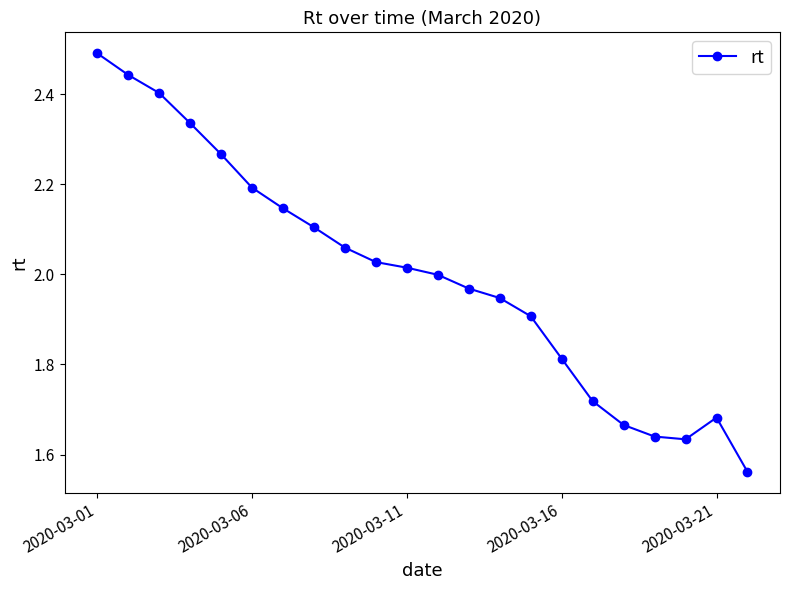

What is the difference between the maximum and minimum values?

0.9